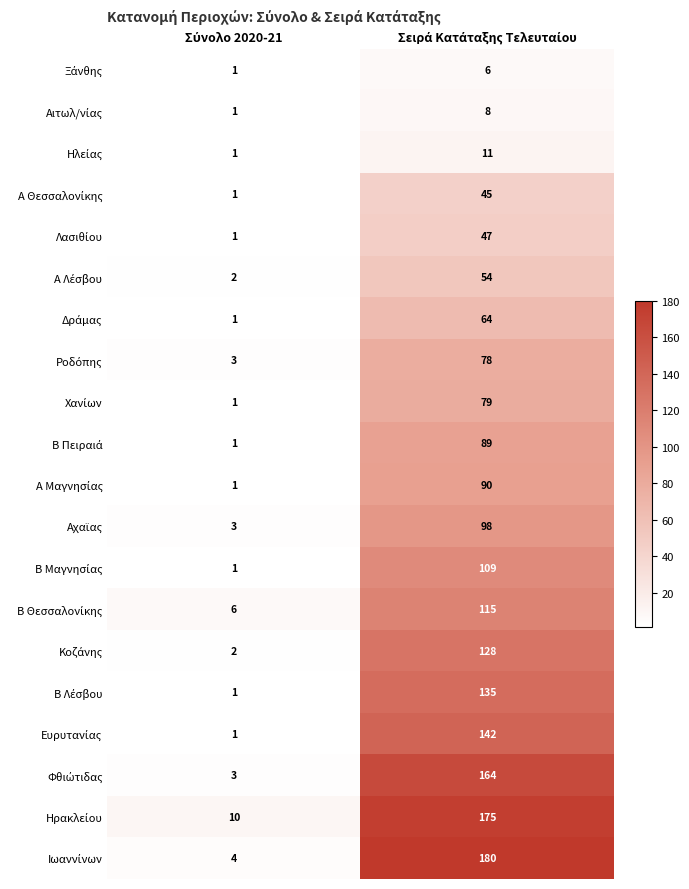

What is the greatest value displayed?

180